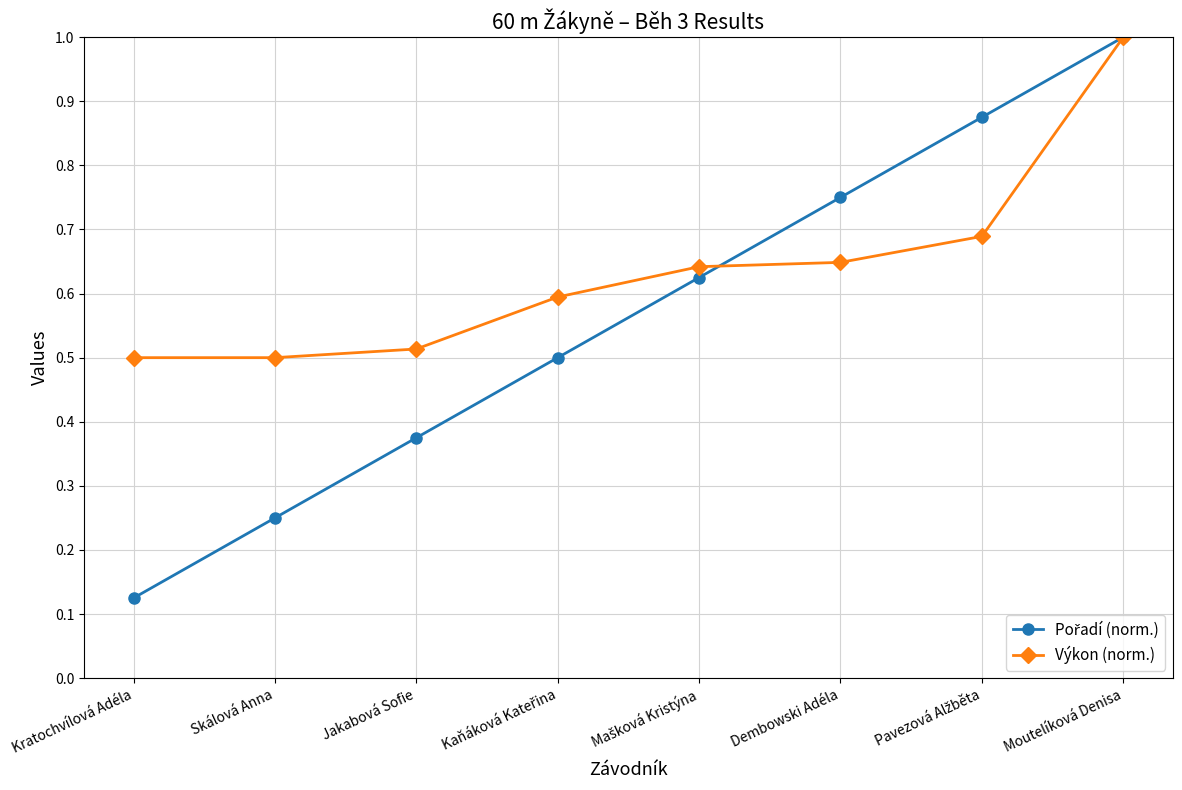

True or false: Výkon (norm.) has a value of 0.5 at Kratochvílová Adéla.

True